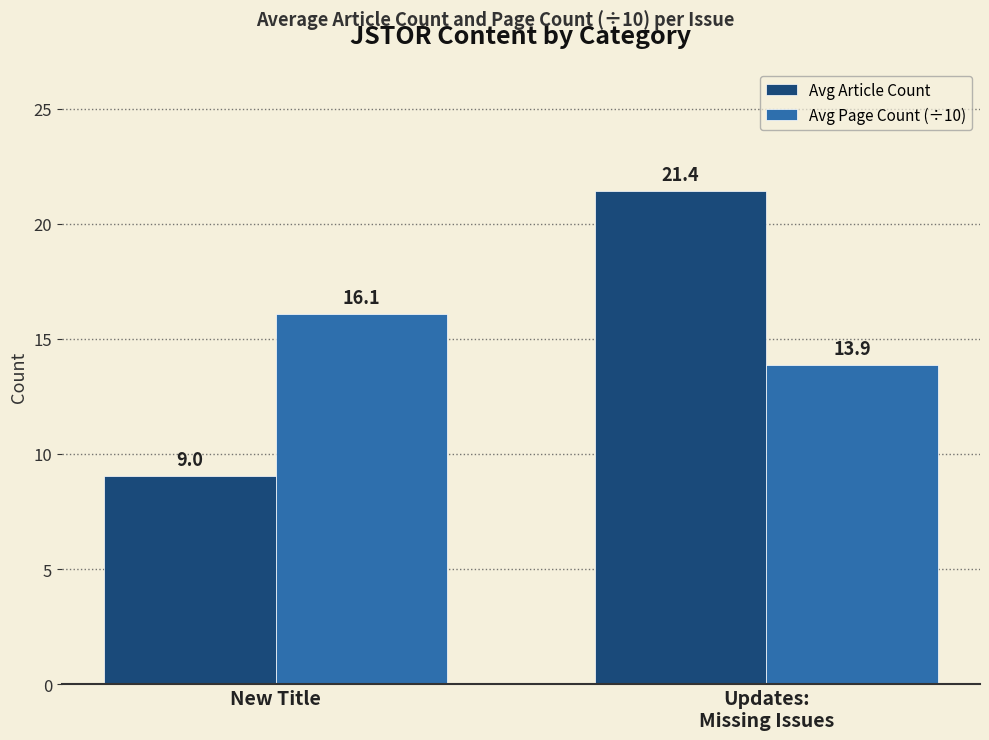

The Avg Page Count (÷10) series shows 13.9 at Updates:
Missing Issues. True or false?

True